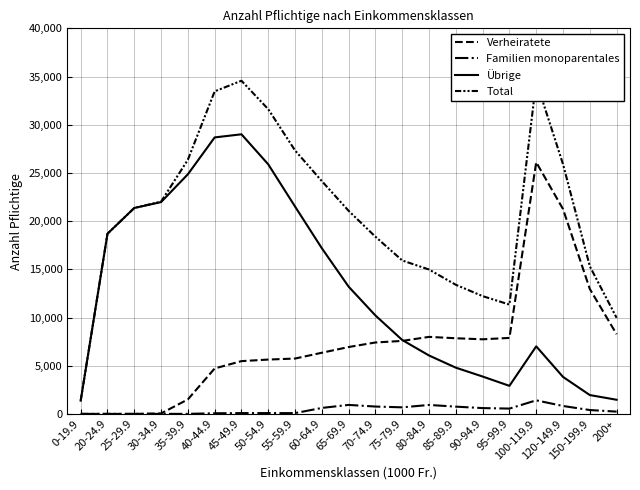

Which has a higher value, 45-49.9 or 0-19.9?

45-49.9